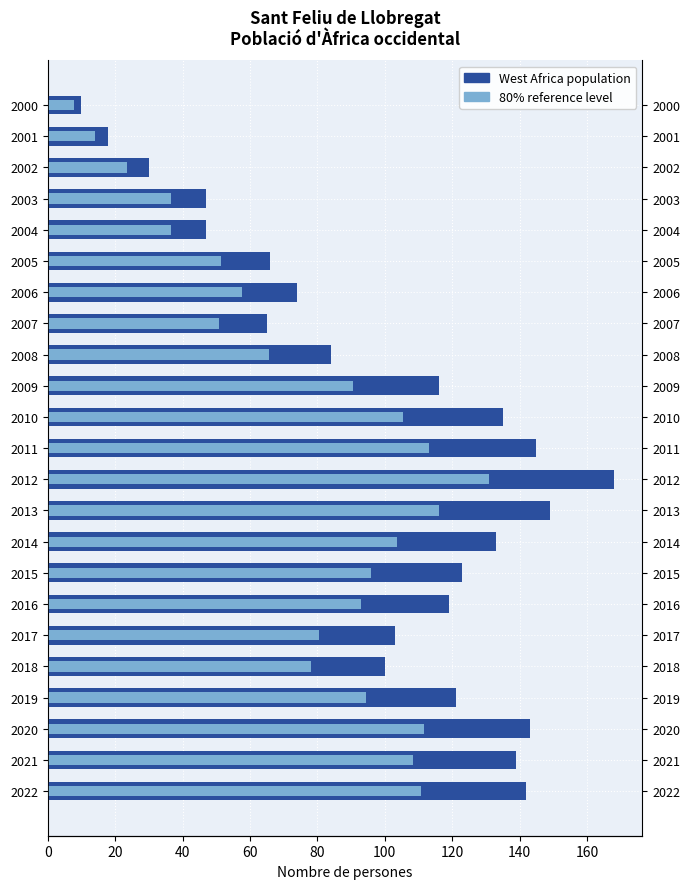

What is the value of the 80% reference level bar at the 13th from the left?

105.3